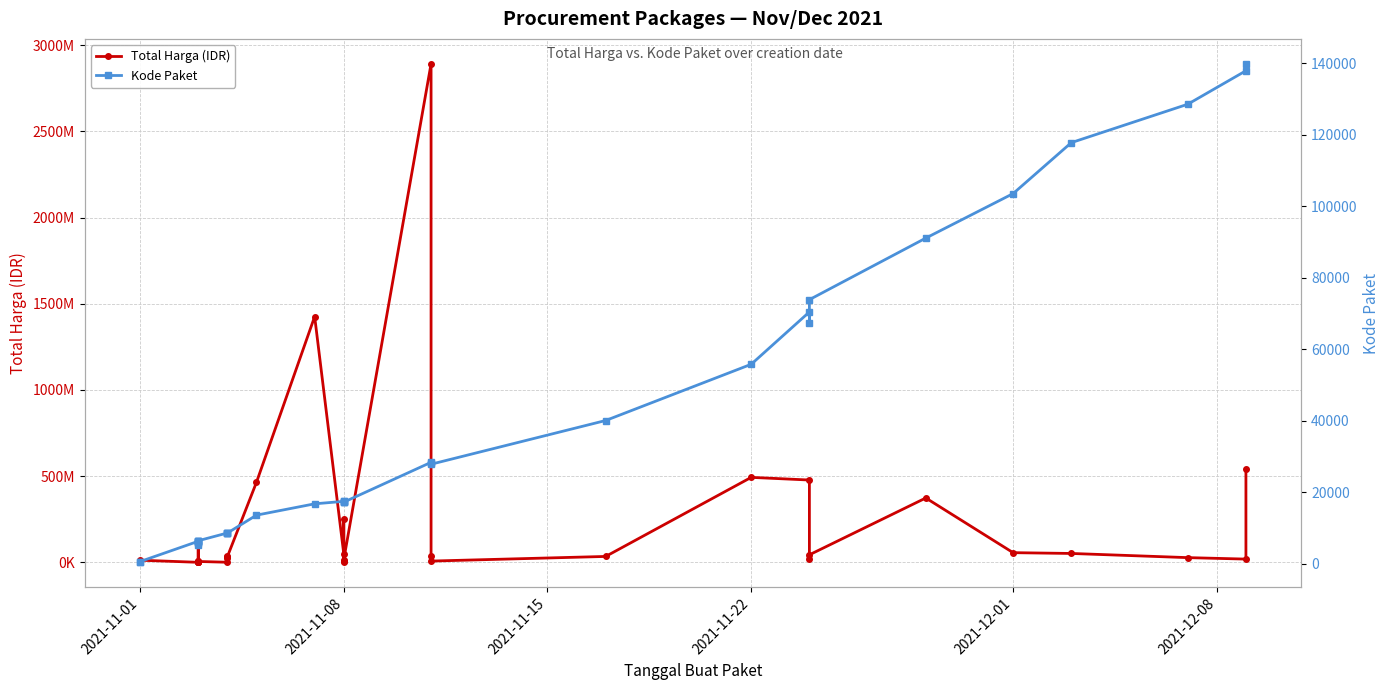

Which series has the largest total across all categories?

Total Harga (IDR)